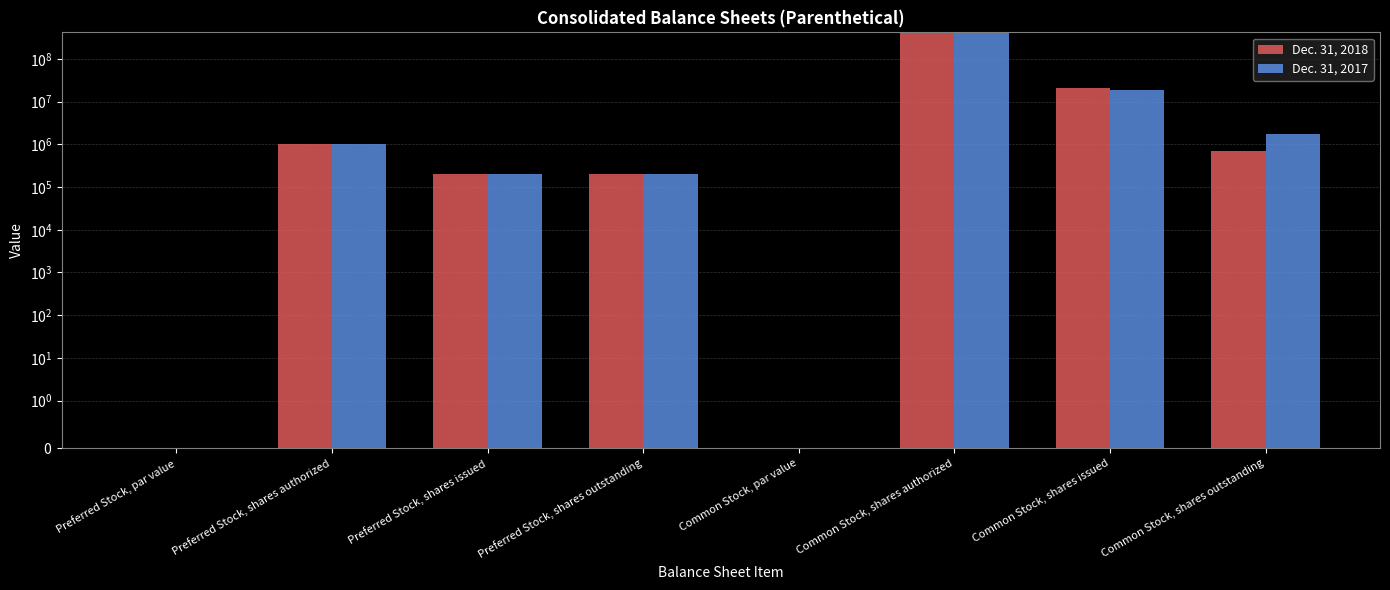

List the series in order of their overall mean, lowest first.

Dec. 31, 2017, Dec. 31, 2018